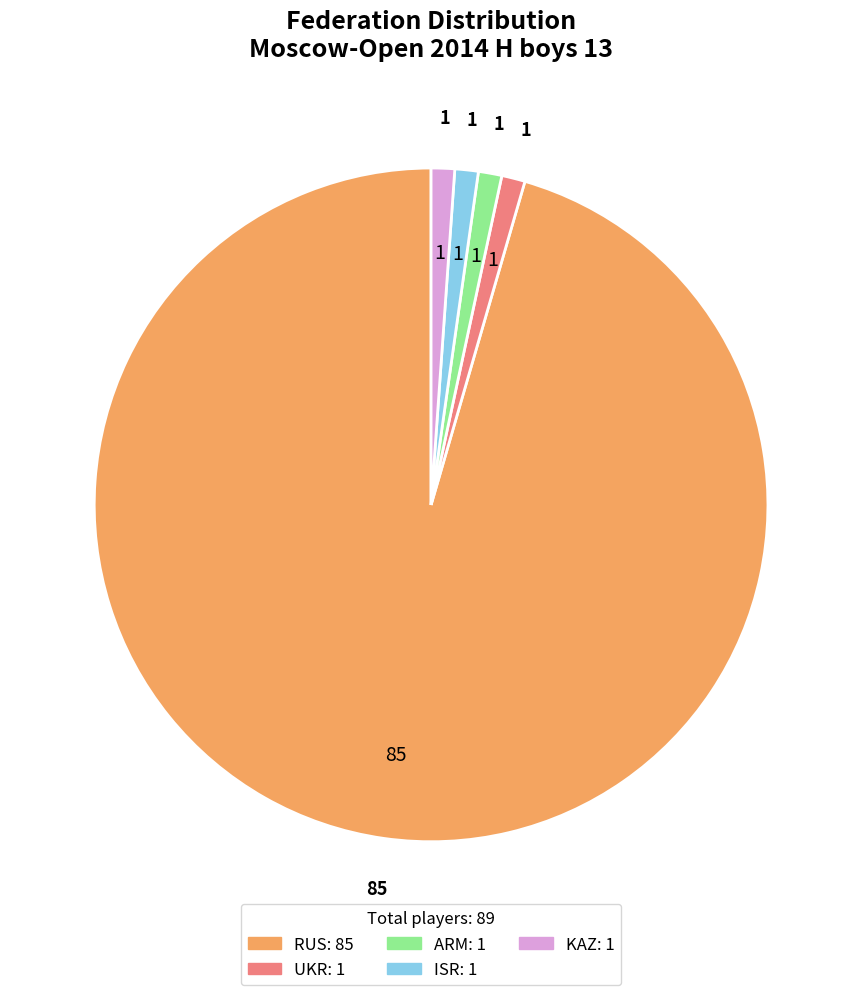

True or false: RUS accounts for 96% of the total.

True